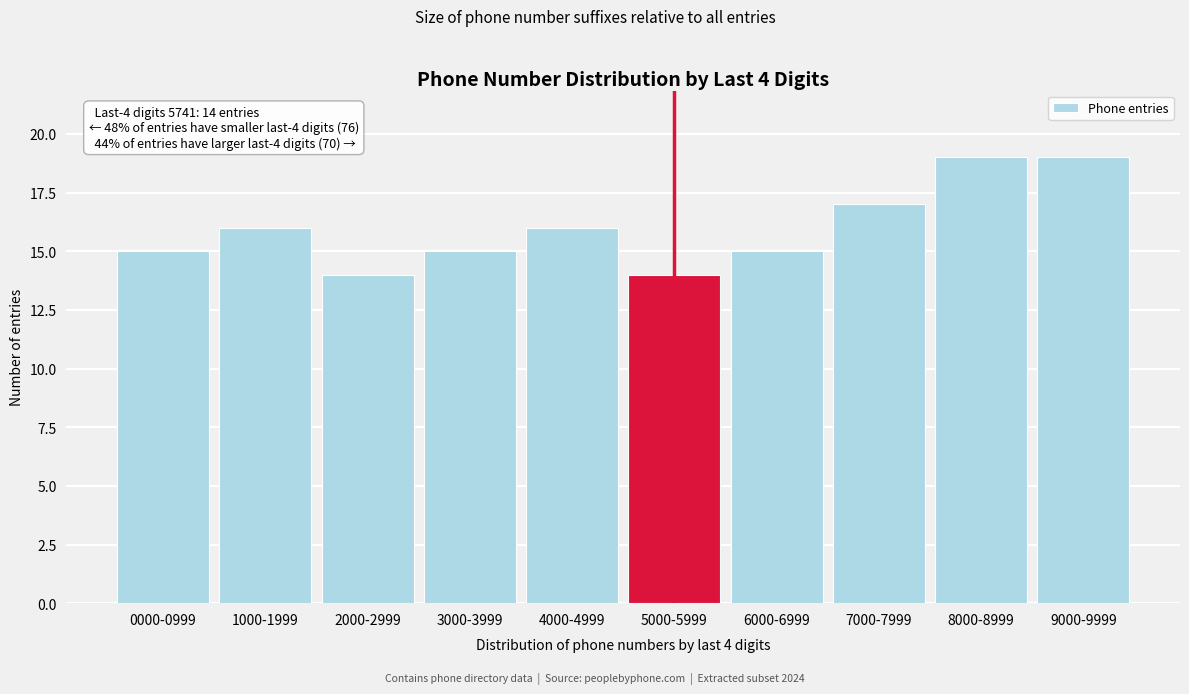

Reading left to right, transcribe all the data shown in this chart.

15	16	14	15	16	14	15	17	19	19